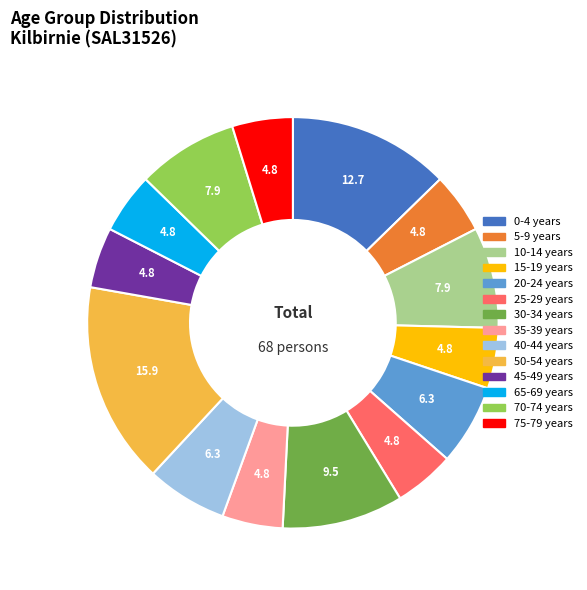

Do 10-14 years and 75-79 years together represent more than half of the pie?

No